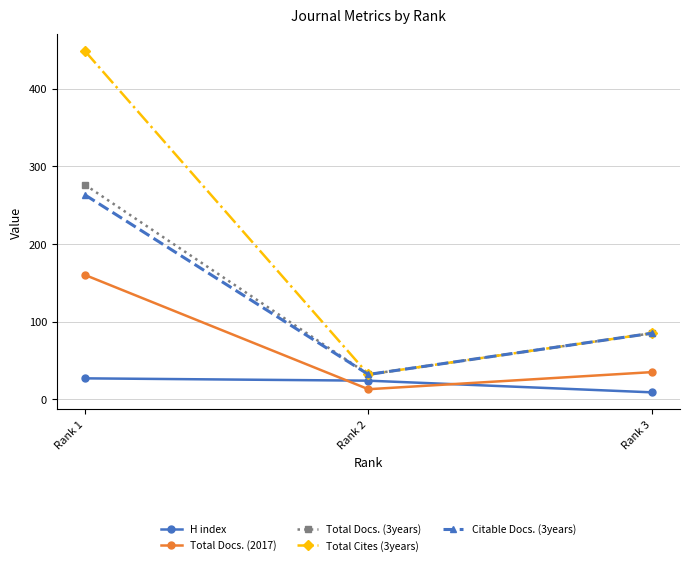

At which category does the chart reach its peak across all series?

Rank 1